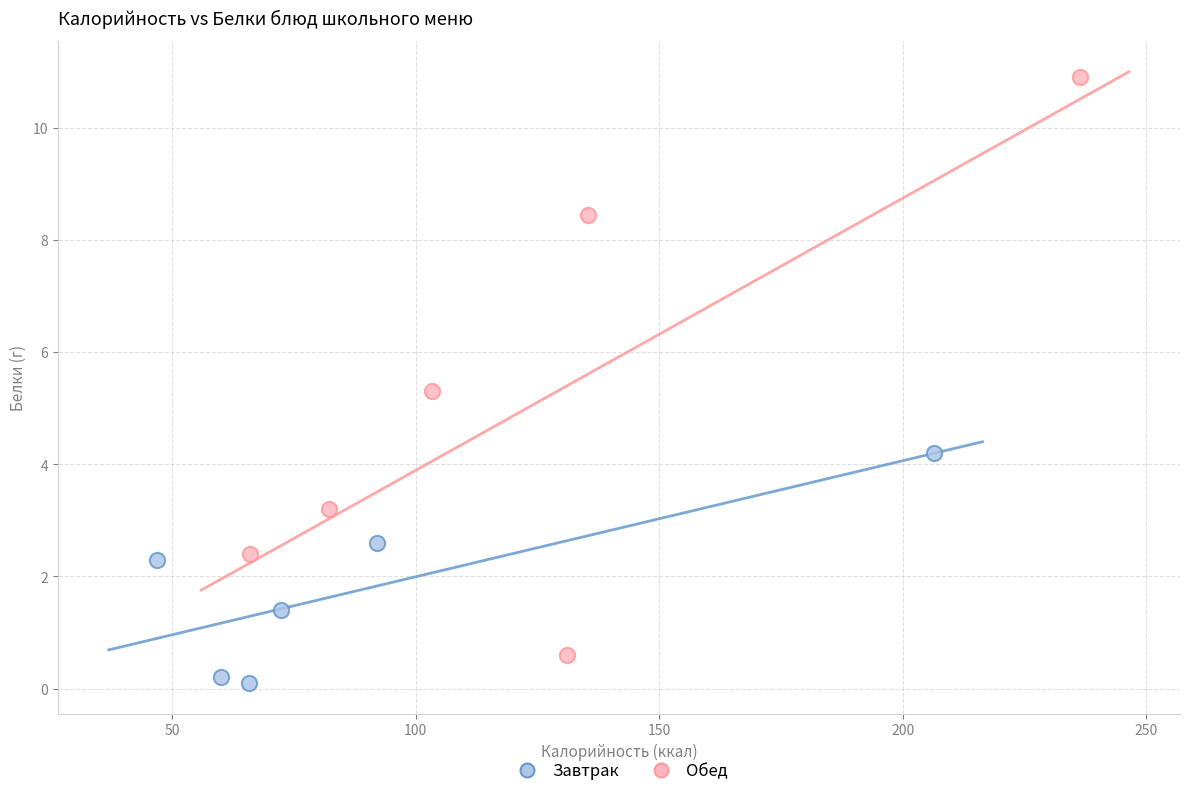

Which series reaches the maximum Y coordinate?

Обед